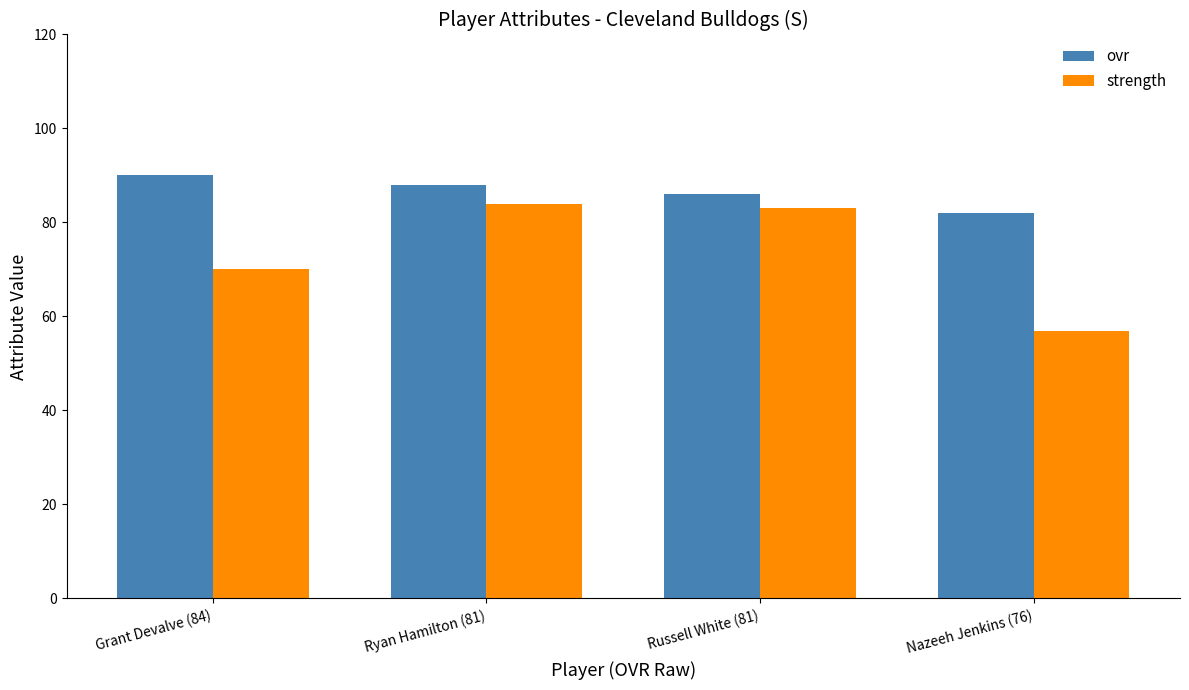

Reading right to left, extract all data points from this chart.

ovr: 82	86	88	90
strength: 57	83	84	70